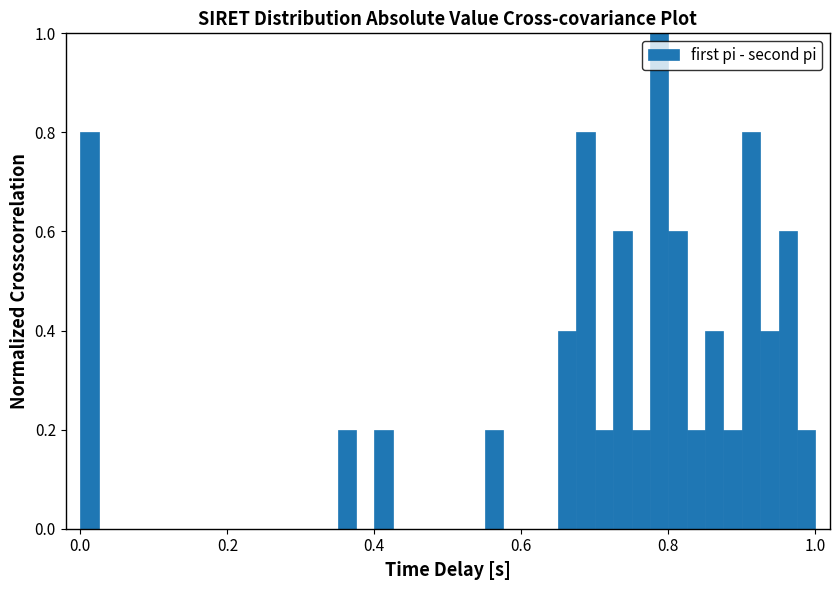

Around what value on the x-axis is the tallest bar? Give the approximate position of its centre, as read against the axis.

0.78